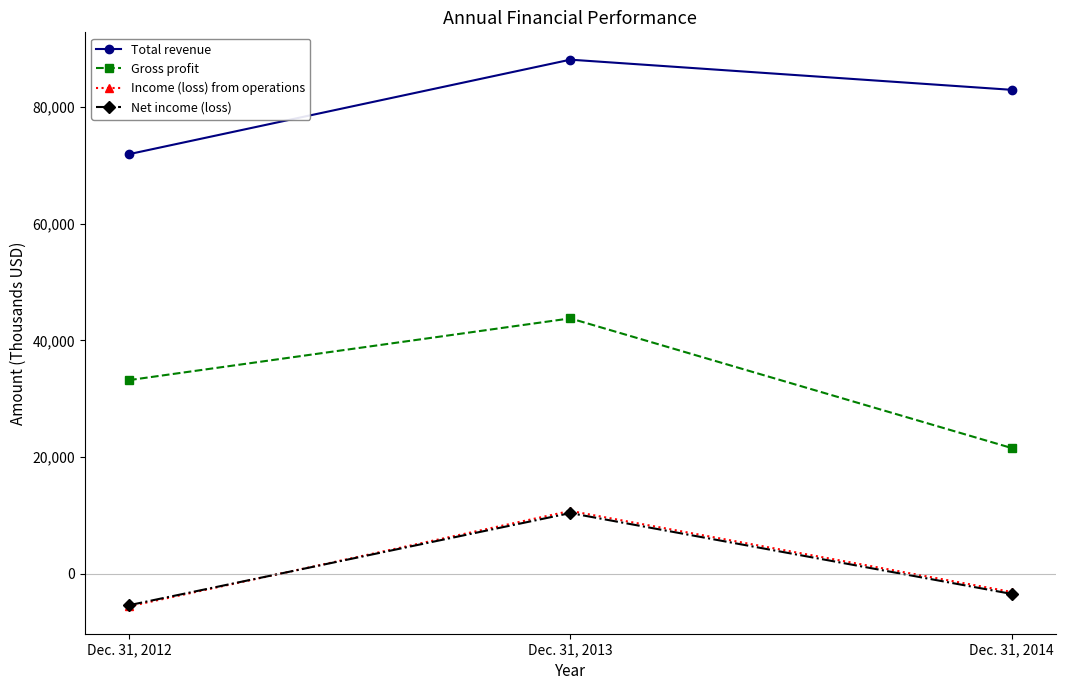

The value of Gross profit at Dec. 31, 2012 is 33190. True or false?

True